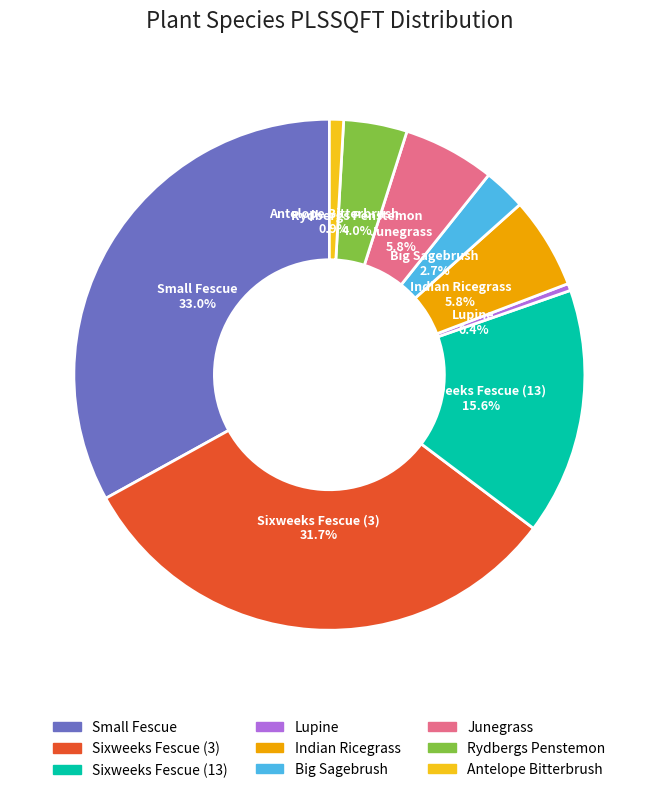

To the nearest percent, what portion does Junegrass represent?

6%